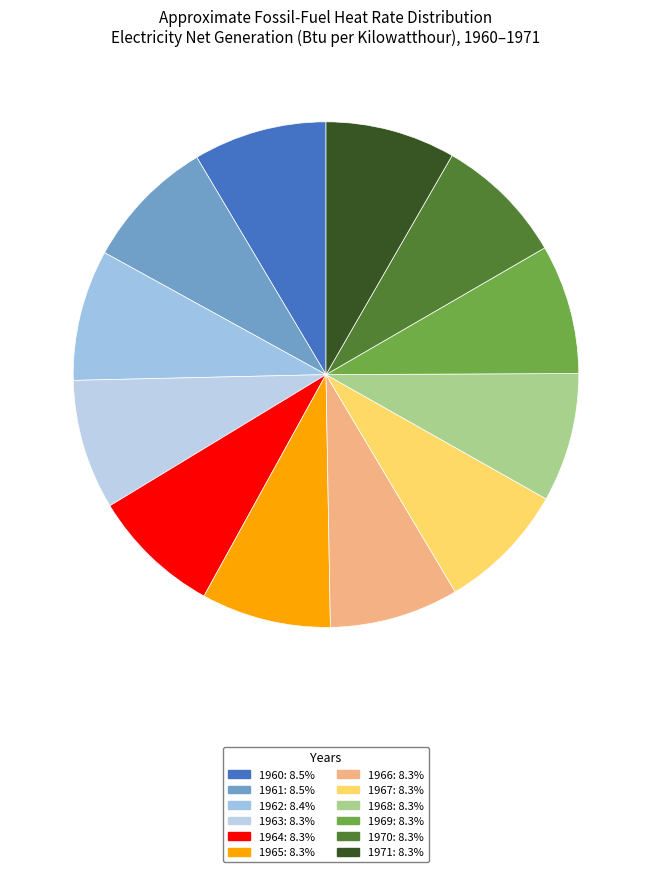

The 1962 slice represents 8% of the pie. True or false?

True